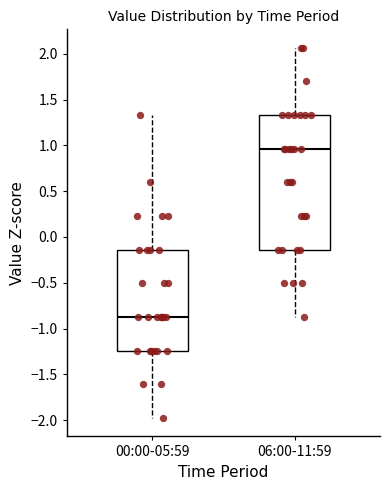

Reading left to right, read every box against the y-axis: the position of its median line, the range the box covers, and the ends of its whiskers. The values are not printed on the chart, so give them approximately, as read against the axis.

00:00-05:59: median -0.85, box -1.25 to -0.15, whiskers -2.00 to 1.35
06:00-11:59: median 0.95, box -0.15 to 1.35, whiskers -0.85 to 2.05